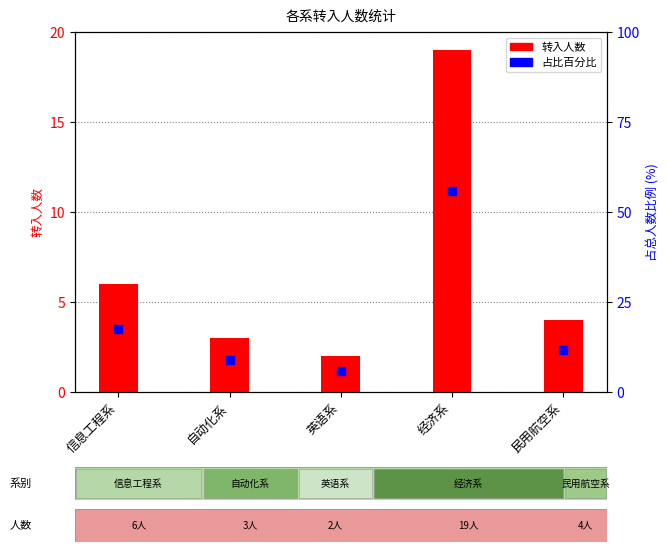

At which category is the sum across all series the highest?

经济系